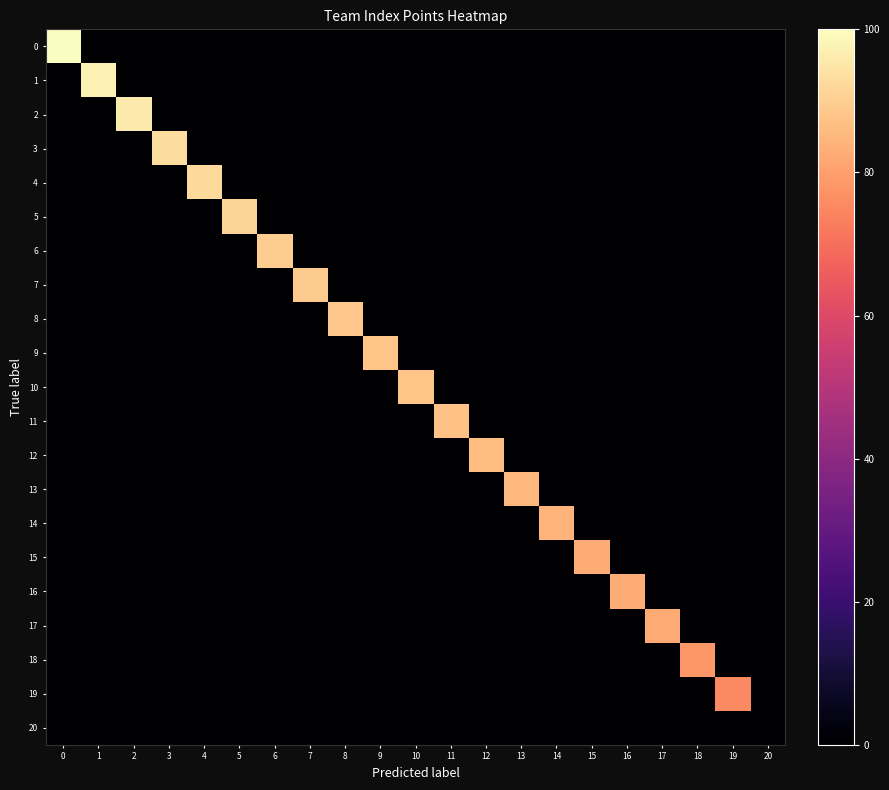

What is the spread (max minus min) of values at 14?

84.4